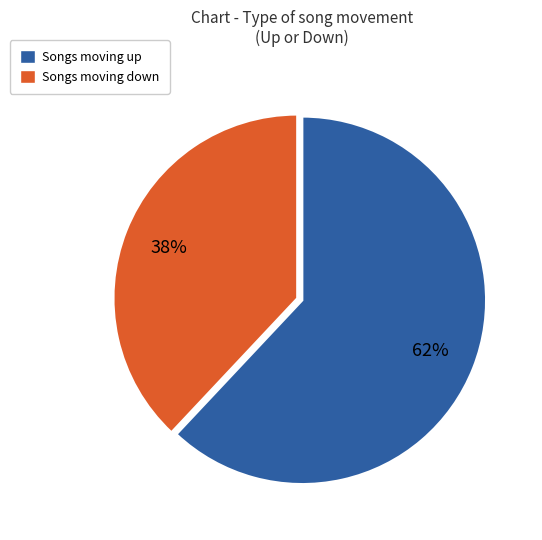

To the nearest percent, what is the combined percentage of Songs moving up and Songs moving down?

100%